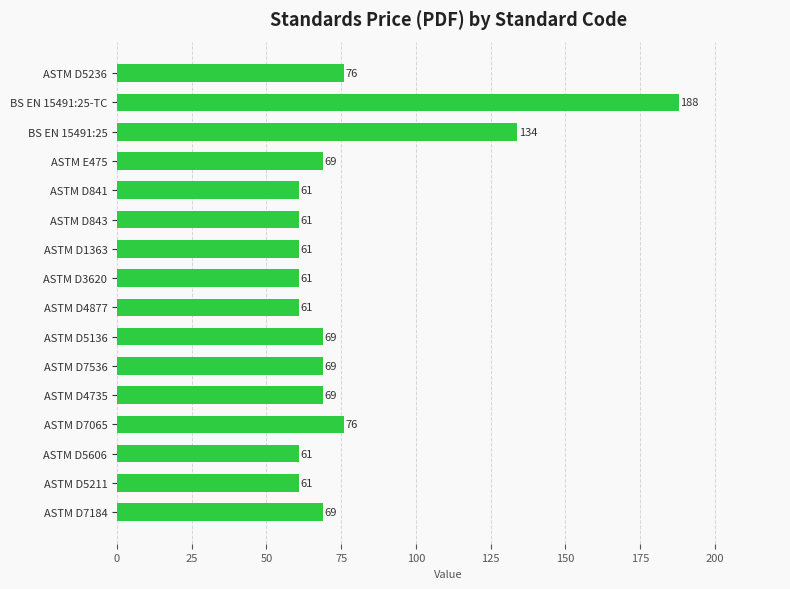

How many series are shown in this chart?

1